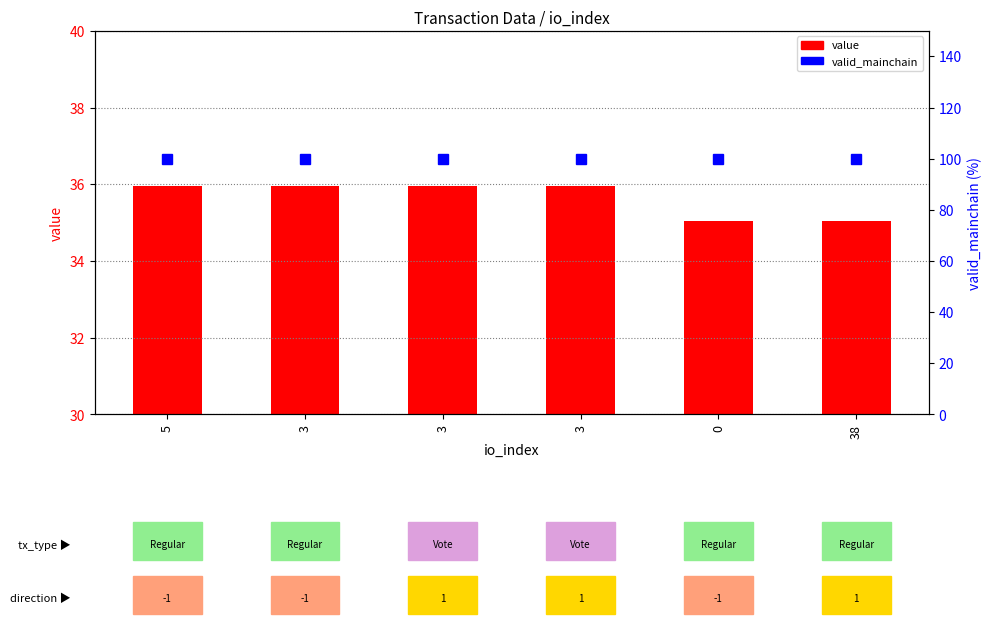

Which series has the largest range (max minus min)?

value